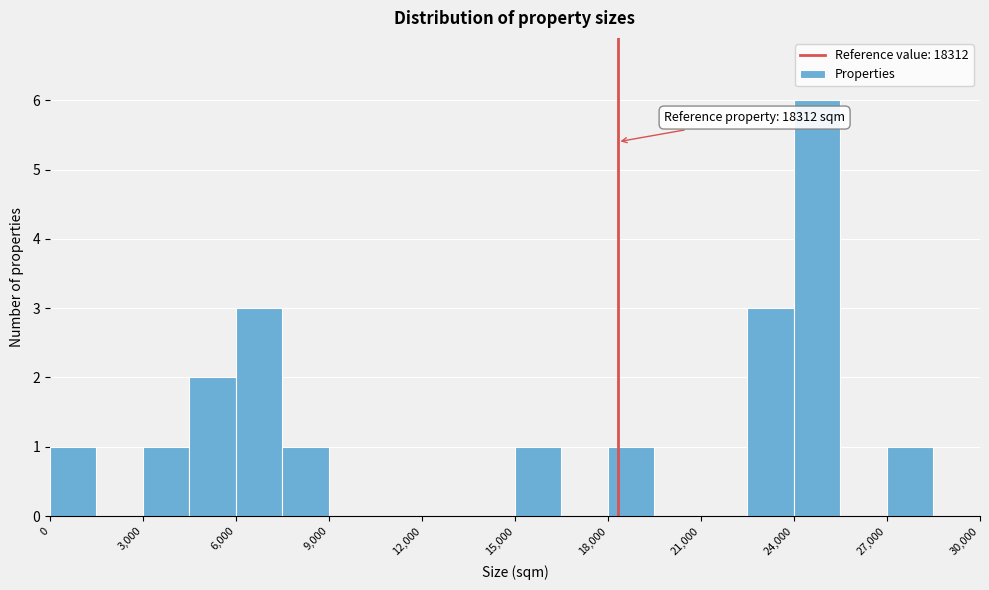

Read against the x-axis, roughly where is the centre of the tallest bar?

25000